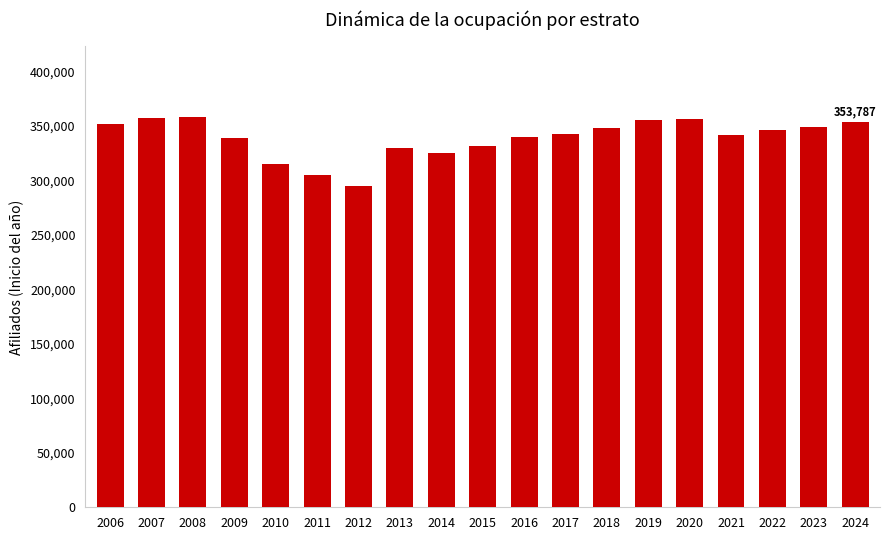

Is it true that the value at 2014 is 87325?

False